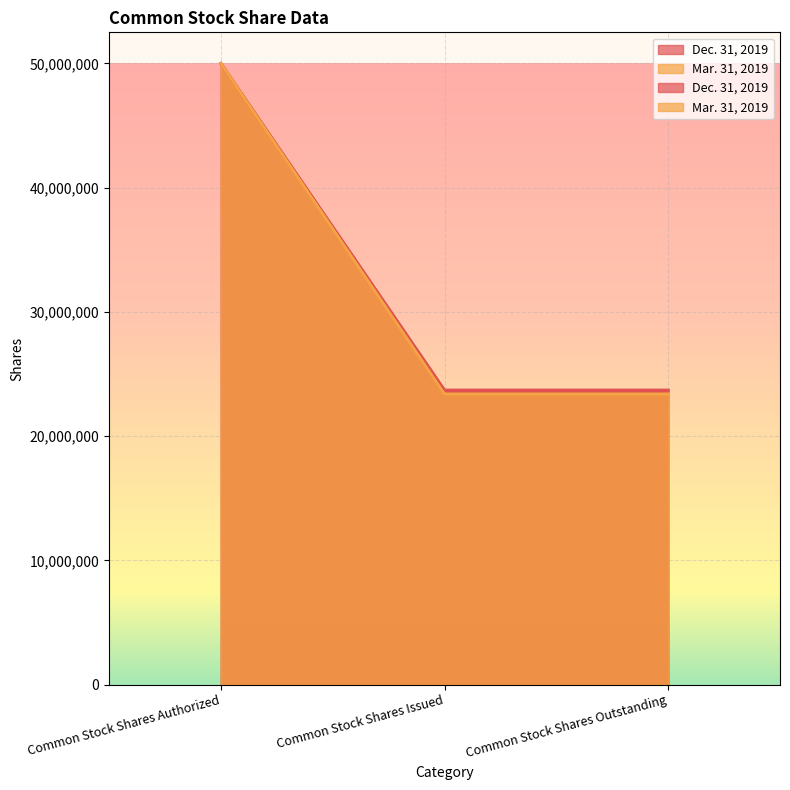

Reading left to right, extract all data points from this chart.

Dec. 31, 2019: Common Stock Shares Authorized=50000000	Common Stock Shares Issued=23699431	Common Stock Shares Outstanding=23699431
Mar. 31, 2019: Common Stock Shares Authorized=50000000	Common Stock Shares Issued=23391101	Common Stock Shares Outstanding=23391101